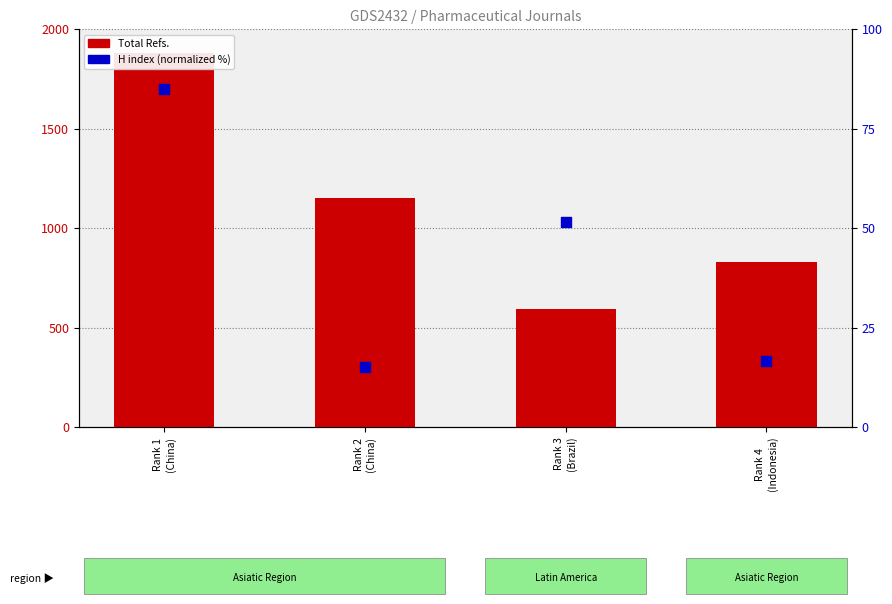

At how many categories does at least one series exceed 813?

3